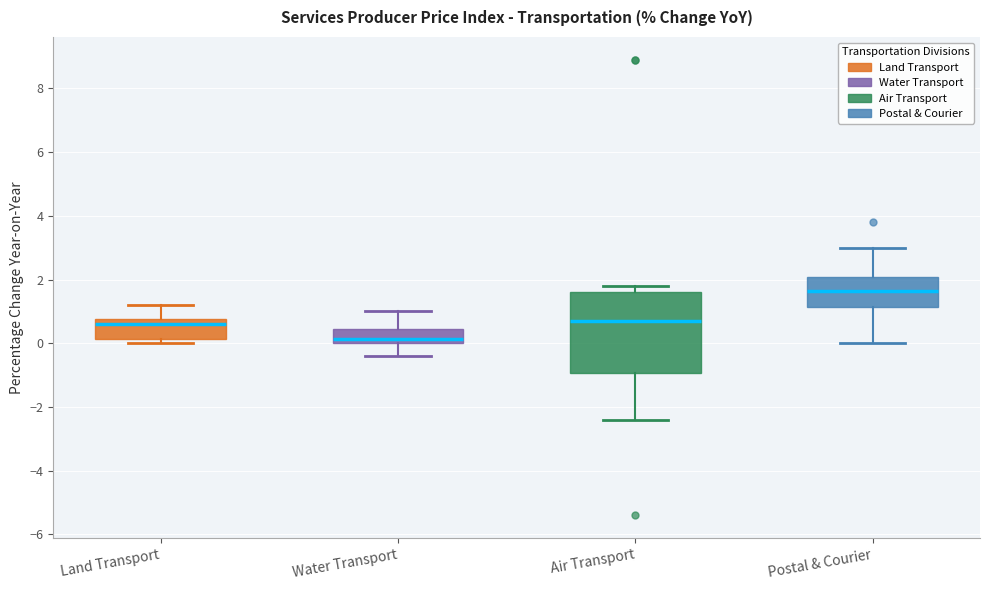

Which box's median line is the highest?

Postal & Courier